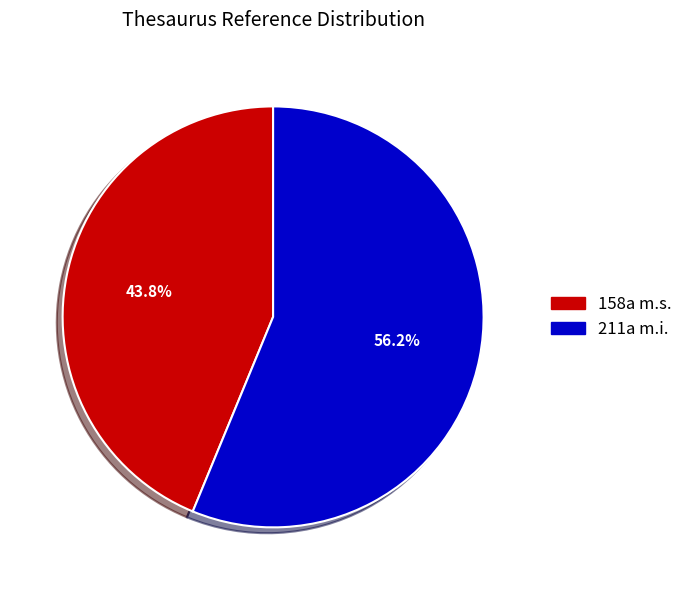

True or false: 158a m.s. accounts for 39% of the total.

False